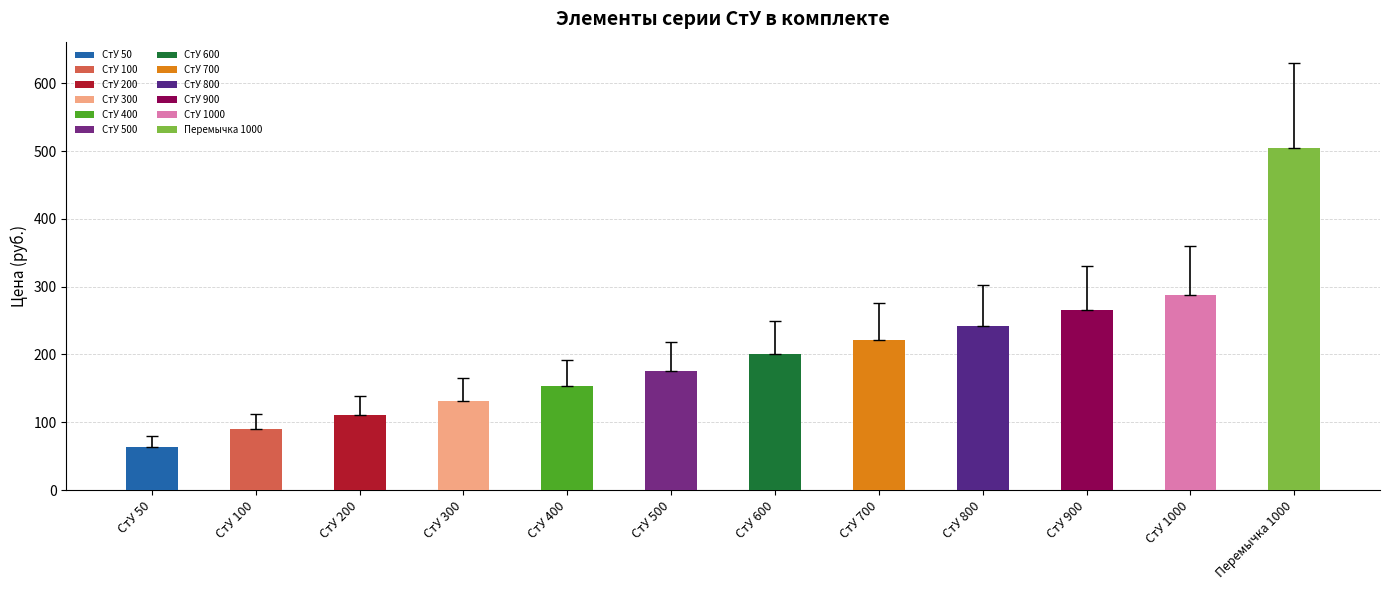

At which category is the sum across all series the highest?

Перемычка 1000